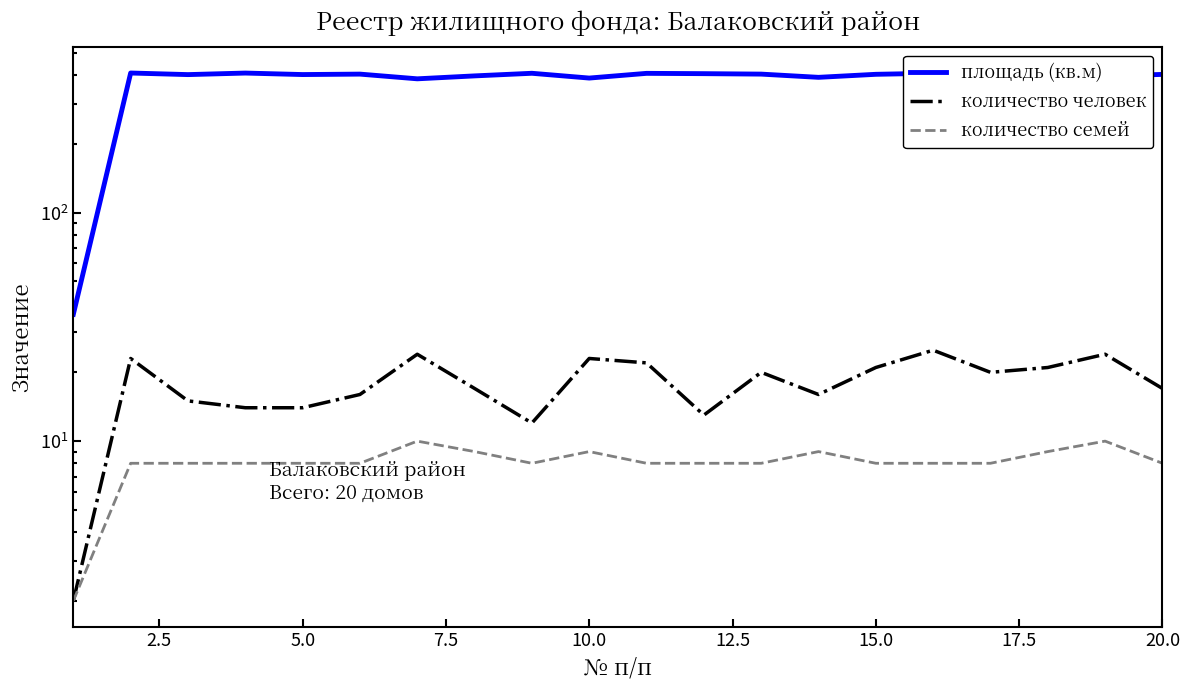

True or false: количество человек has more than 0 points higher than both neighbors.

True